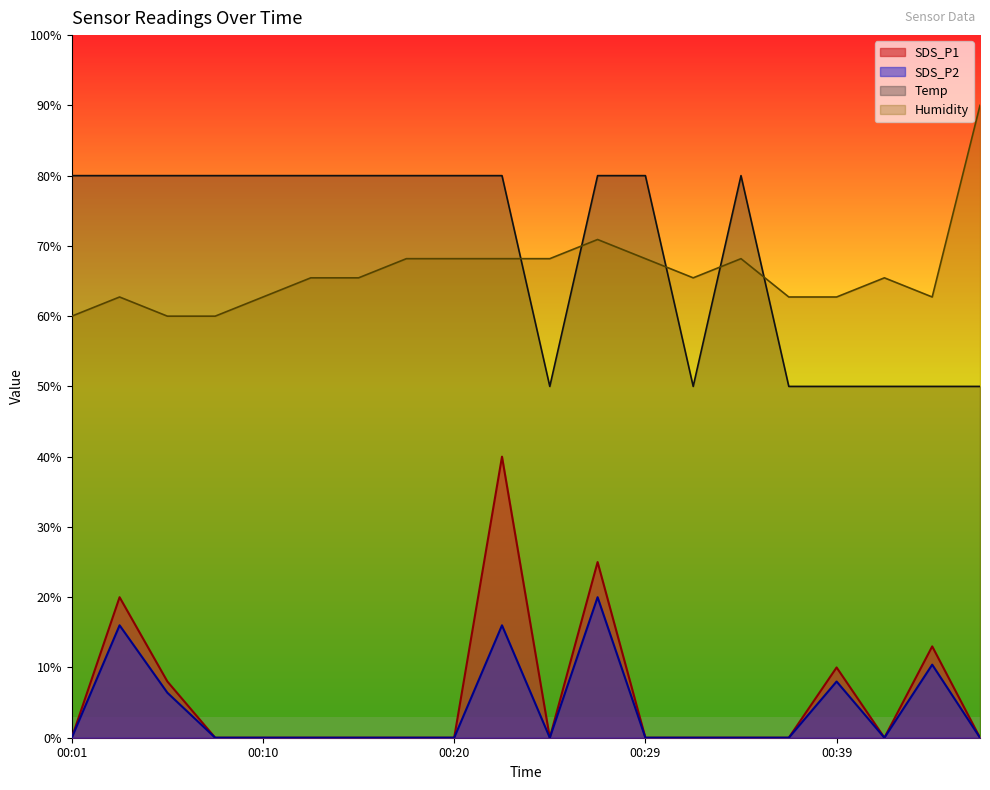

True or false: SDS_P1 and Humidity cross at least once.

False